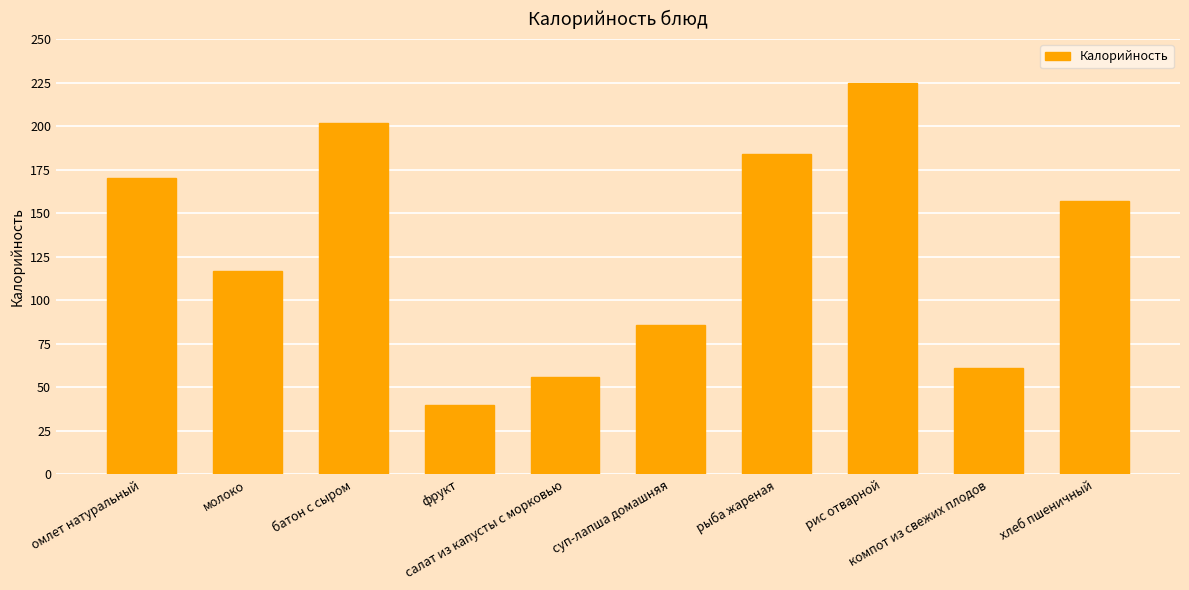

What is the average value?

130